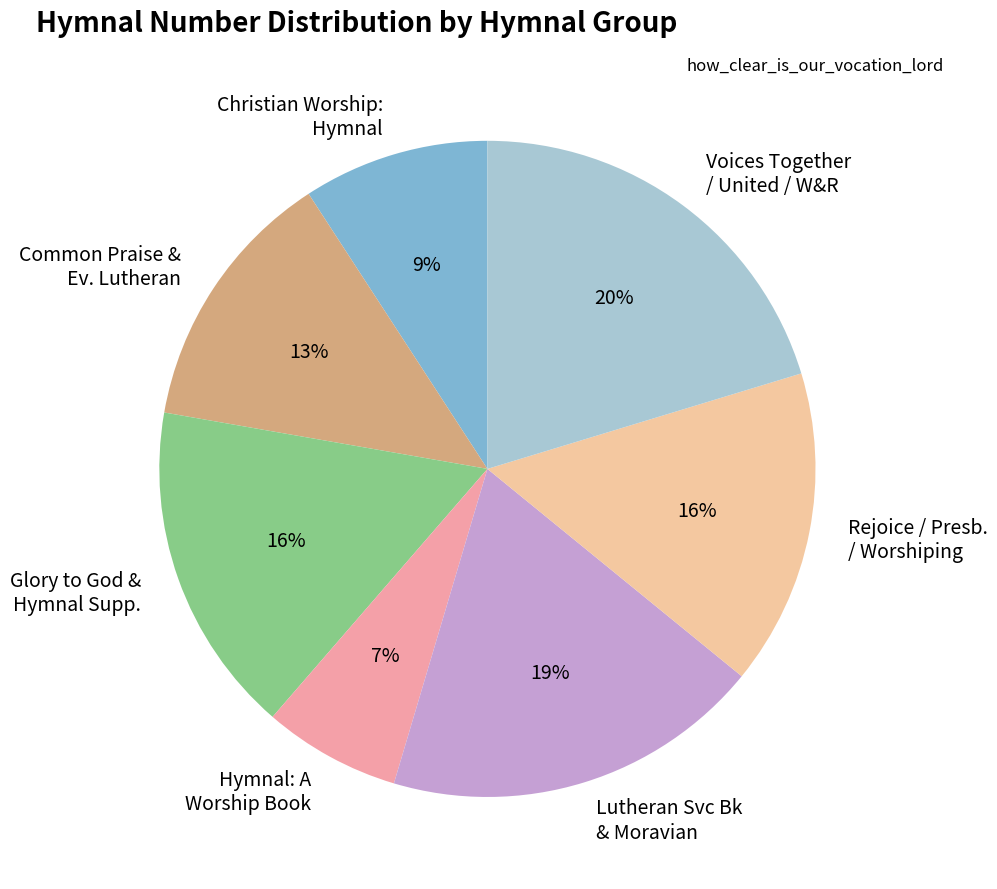

Is Hymnal: A Worship Book the majority of the pie?

No